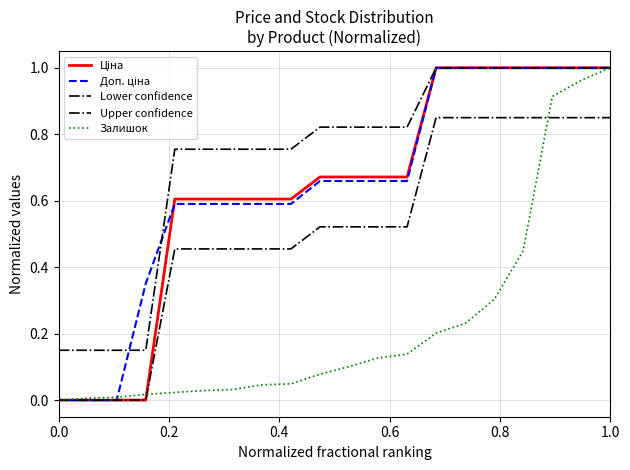

Count the Upper confidence values in the range 0 to 1.

20